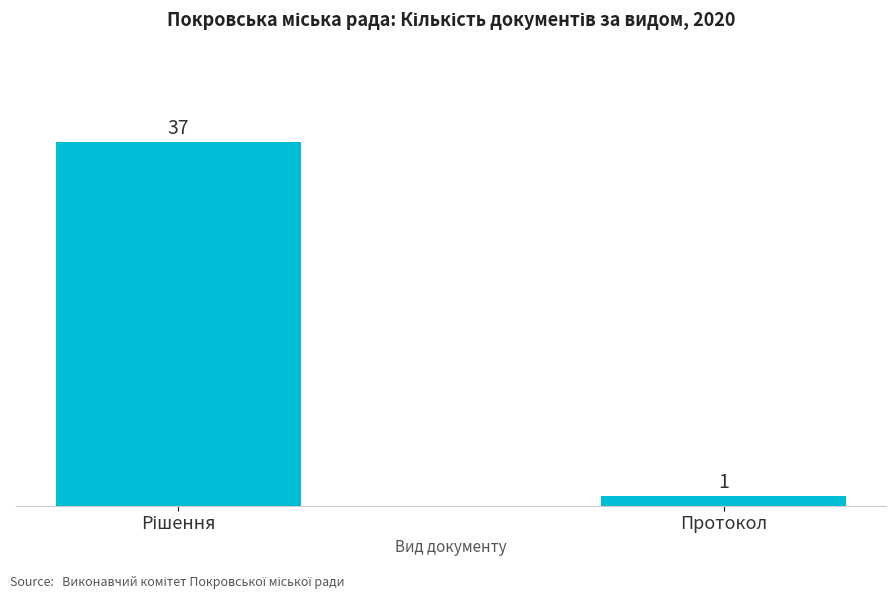

What is the value of the 2nd bar from the left?

1